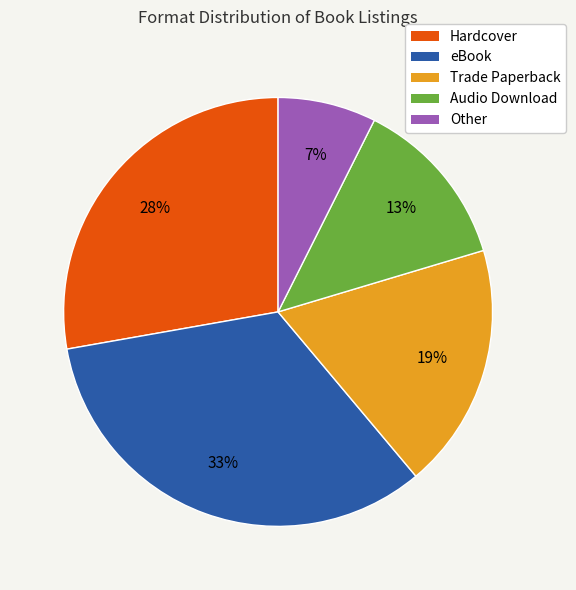

Is there any slice that represents more than half of the pie?

No